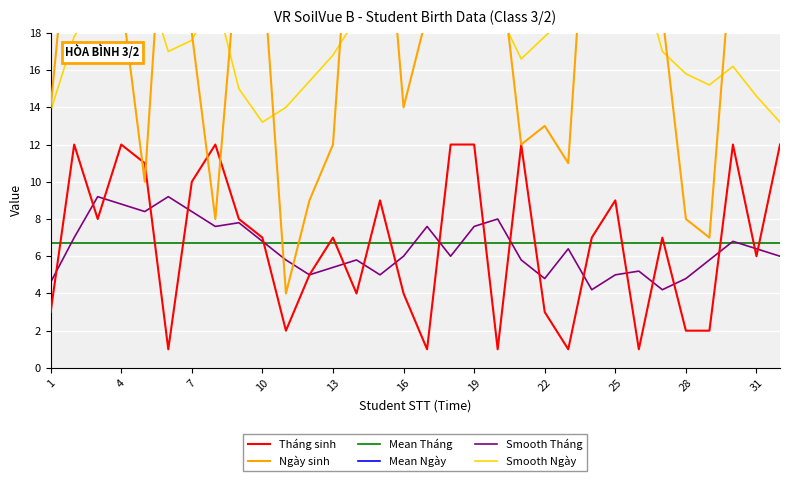

How many lines are shown in the chart?

6